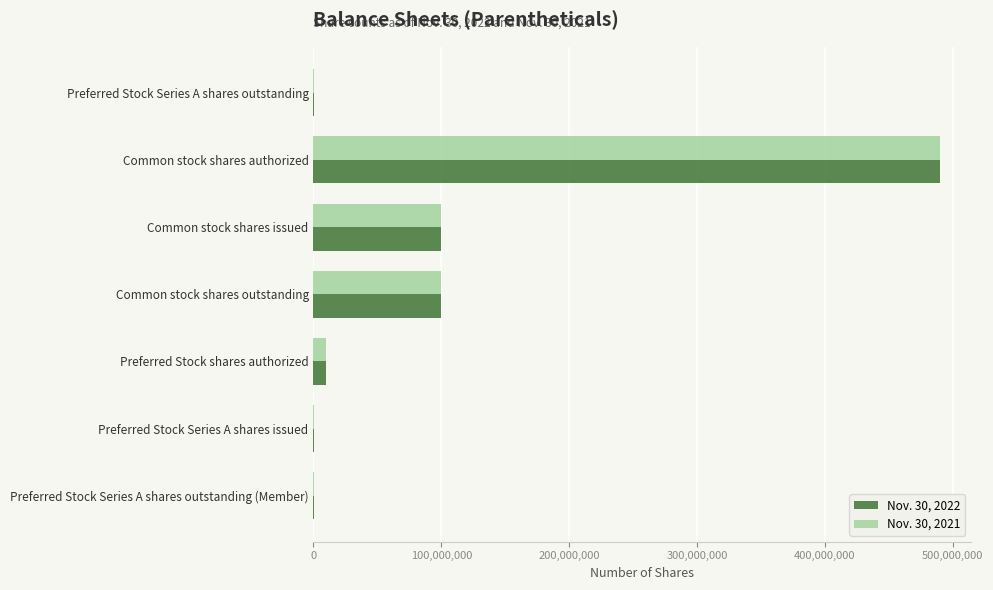

Which category has the highest value in the Nov. 30, 2021 series?

Common stock shares authorized